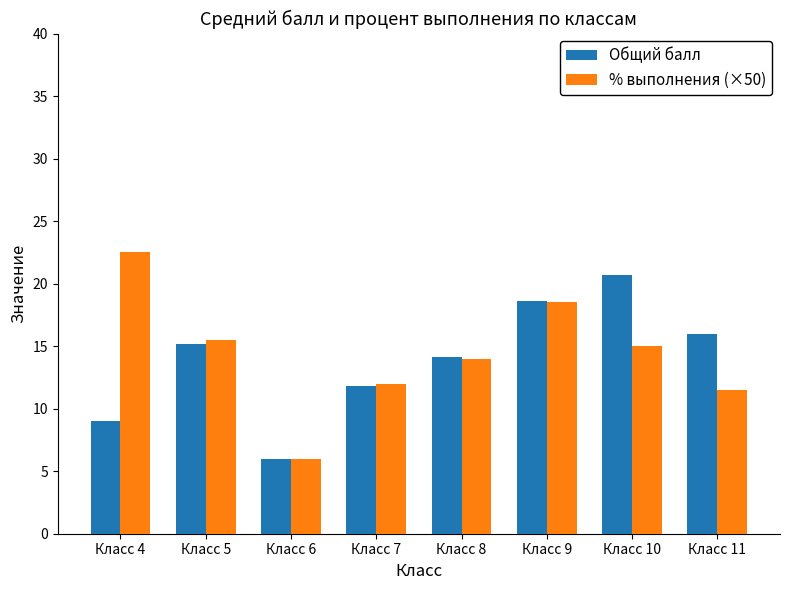

Which series has the largest total across all categories?

% выполнения (×50)